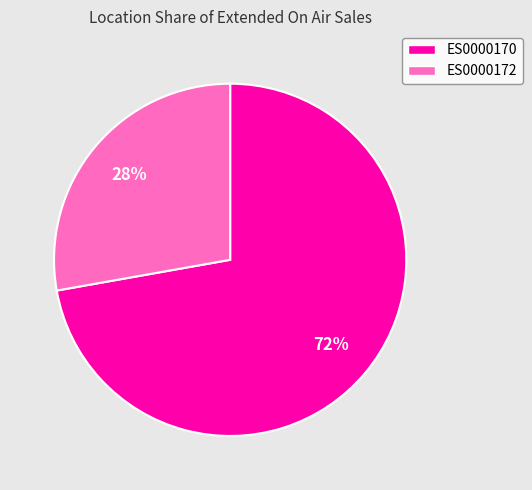

The ES0000170 slice represents 79% of the pie. True or false?

False